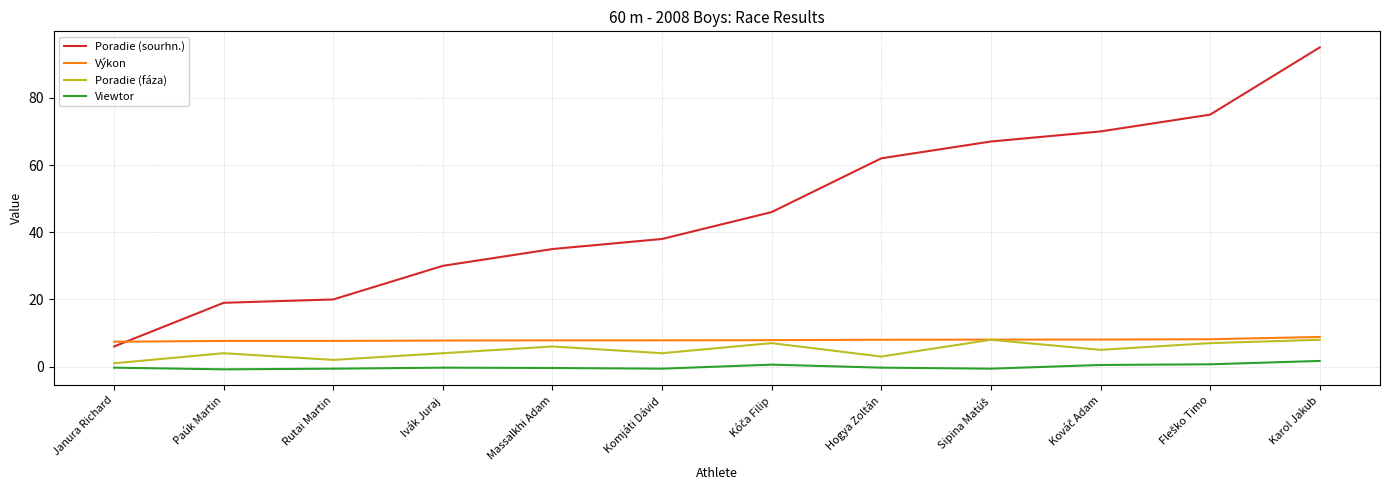

Which label corresponds to the largest value in the chart?

Karol Jakub